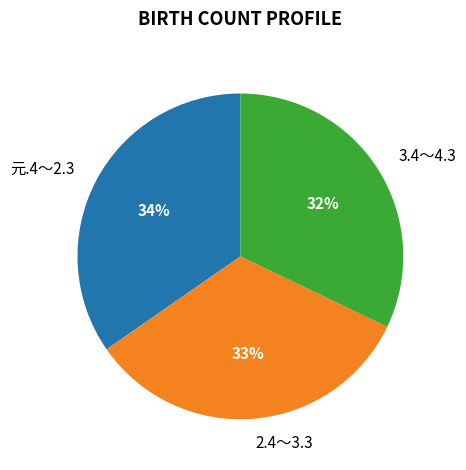

Do 元.4～2.3 and 3.4～4.3 together represent more than half of the pie?

Yes